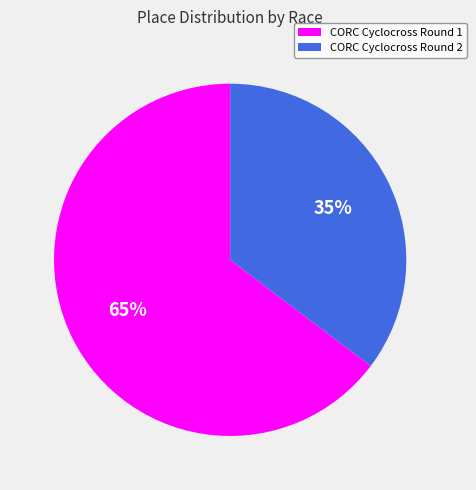

To the nearest percent, what is the average slice percentage?

50%